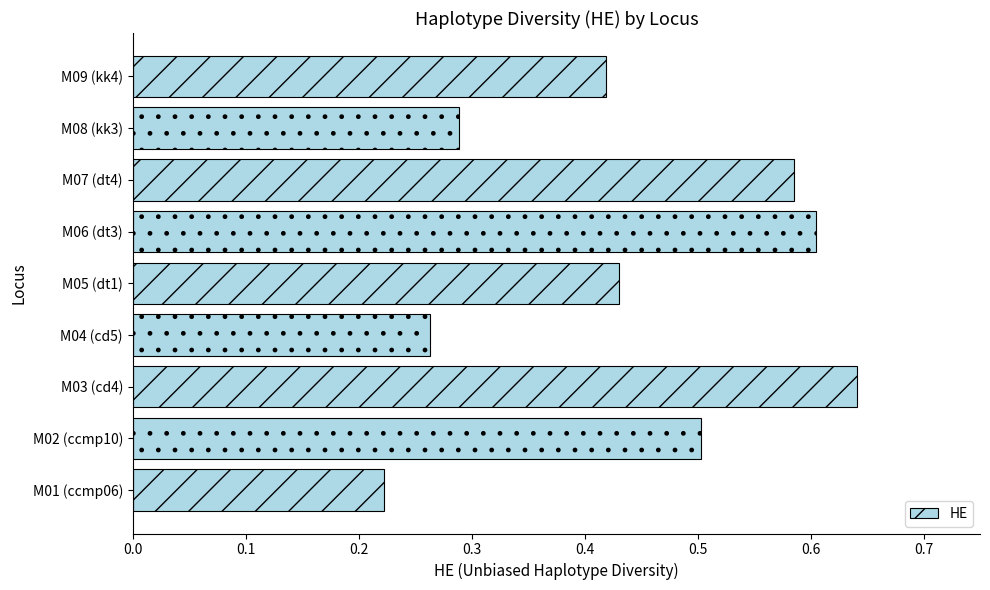

What is the change in value from M01 (ccmp06) to M03 (cd4)?

+0.4